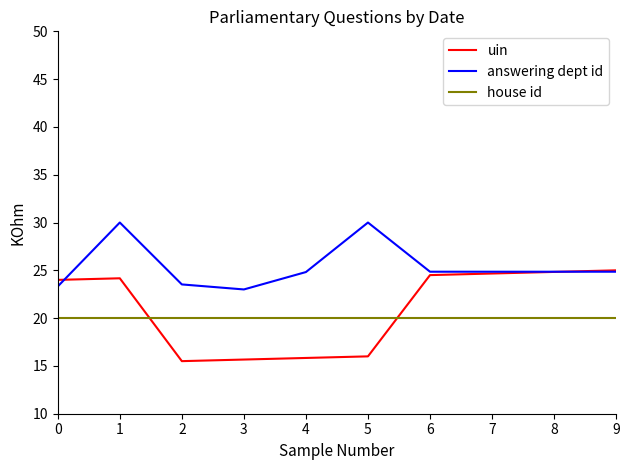

Which series has the largest range (max minus min)?

uin